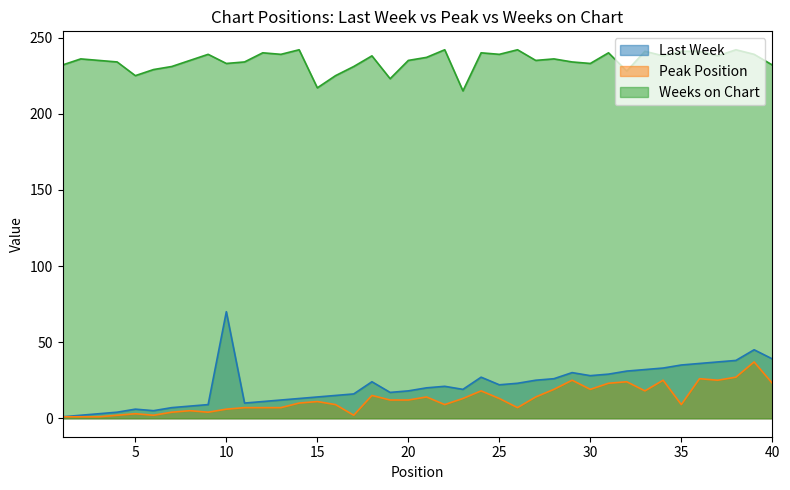

How many data points in Weeks on Chart are above 236?

18